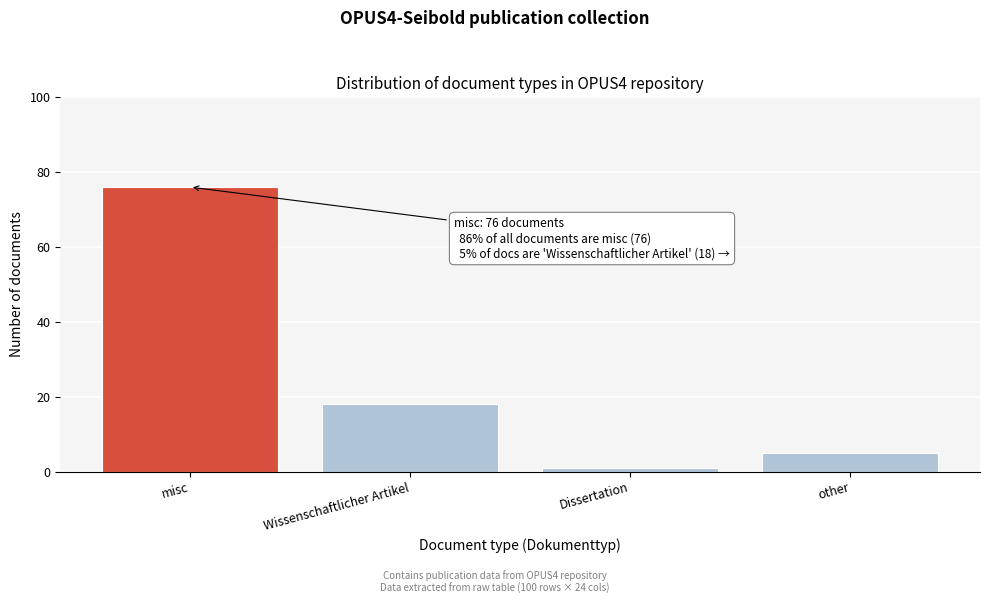

Reading left to right, transcribe all the data shown in this chart.

misc=76	Wissenschaftlicher Artikel=18	Dissertation=1	other=5